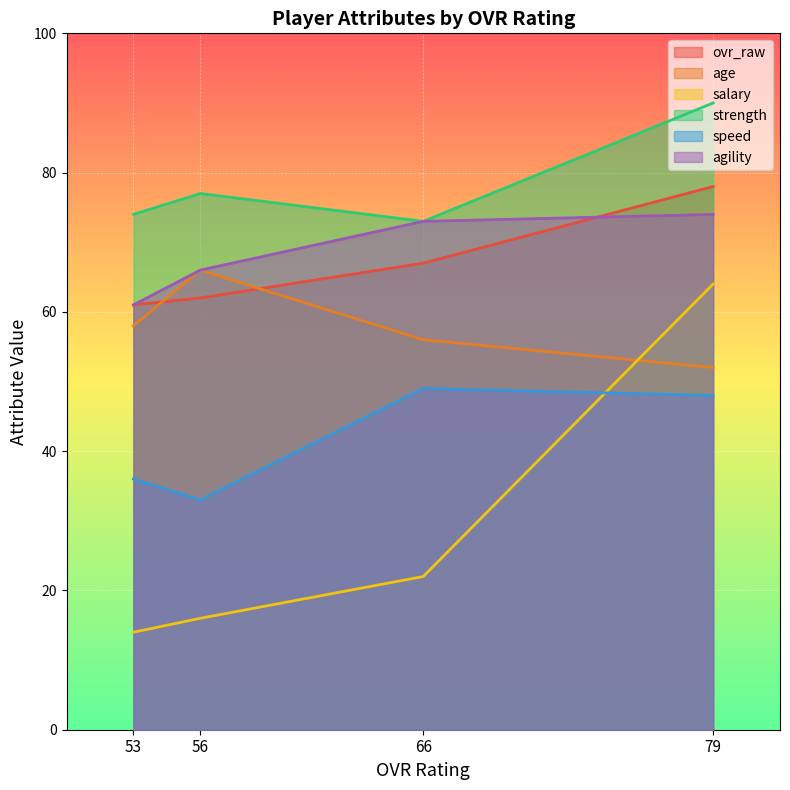

True or false: age and speed cross at least once.

False